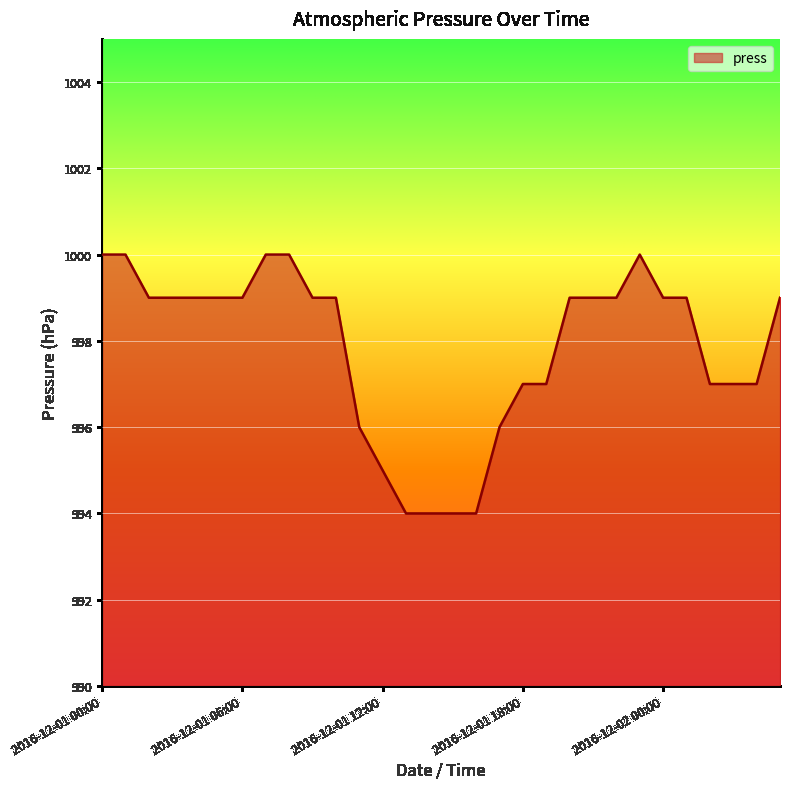

True or false: the data has more than 0 interior local peaks.

True